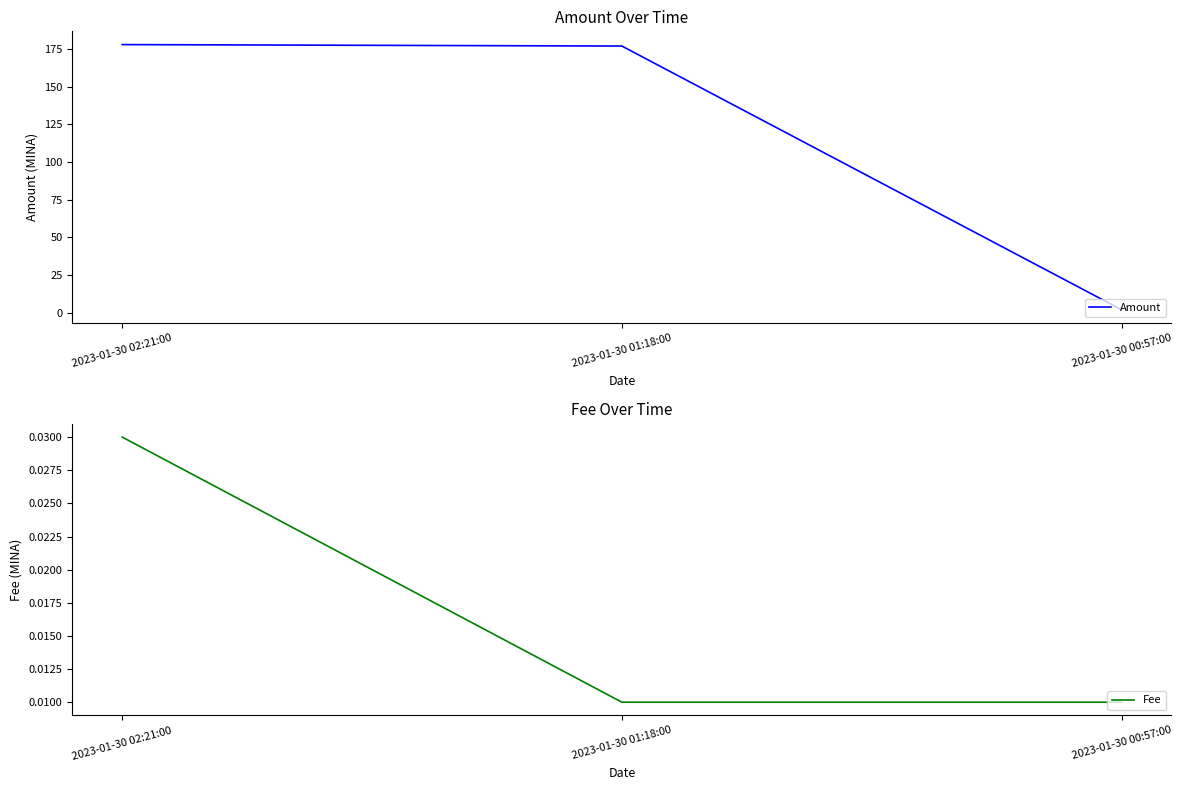

What position from the right is 2023-01-30 02:21:00?

3